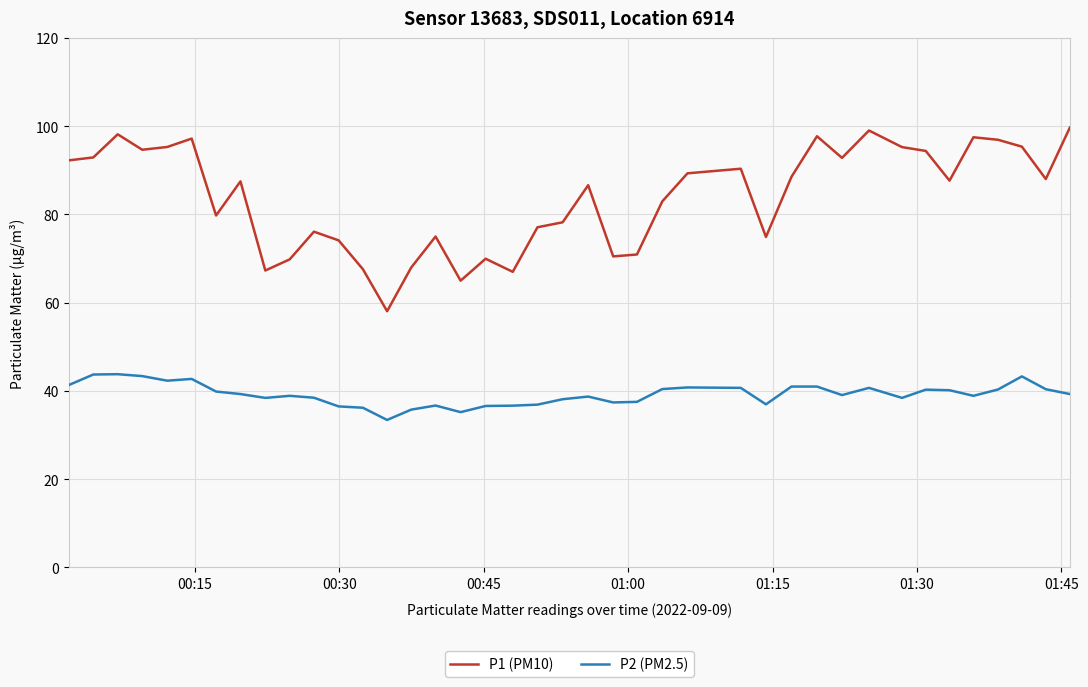

Which series has the largest range (max minus min)?

P1 (PM10)